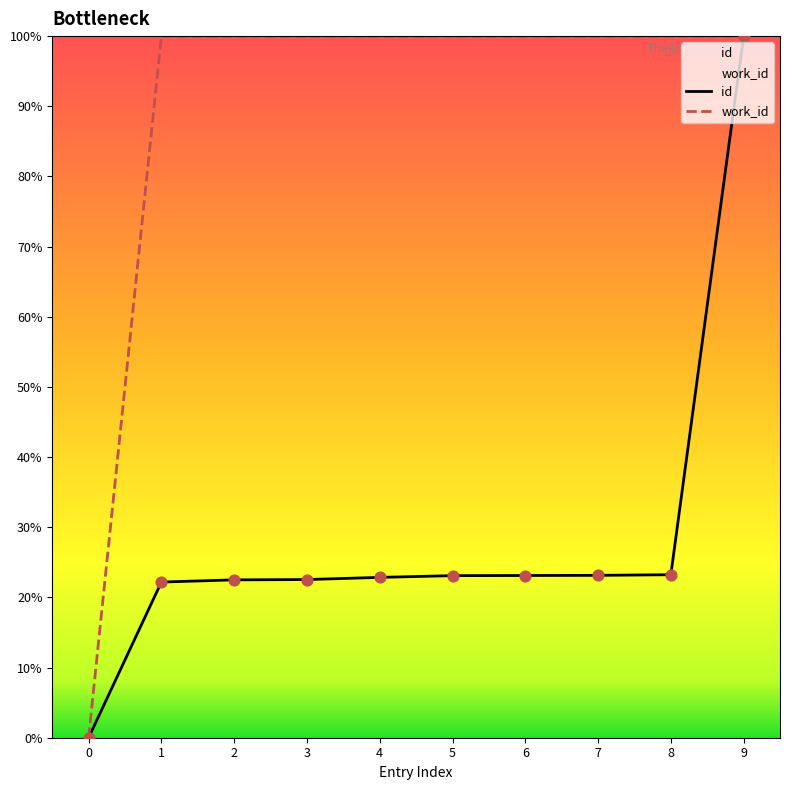

Which series contains the lowest Y value?

id